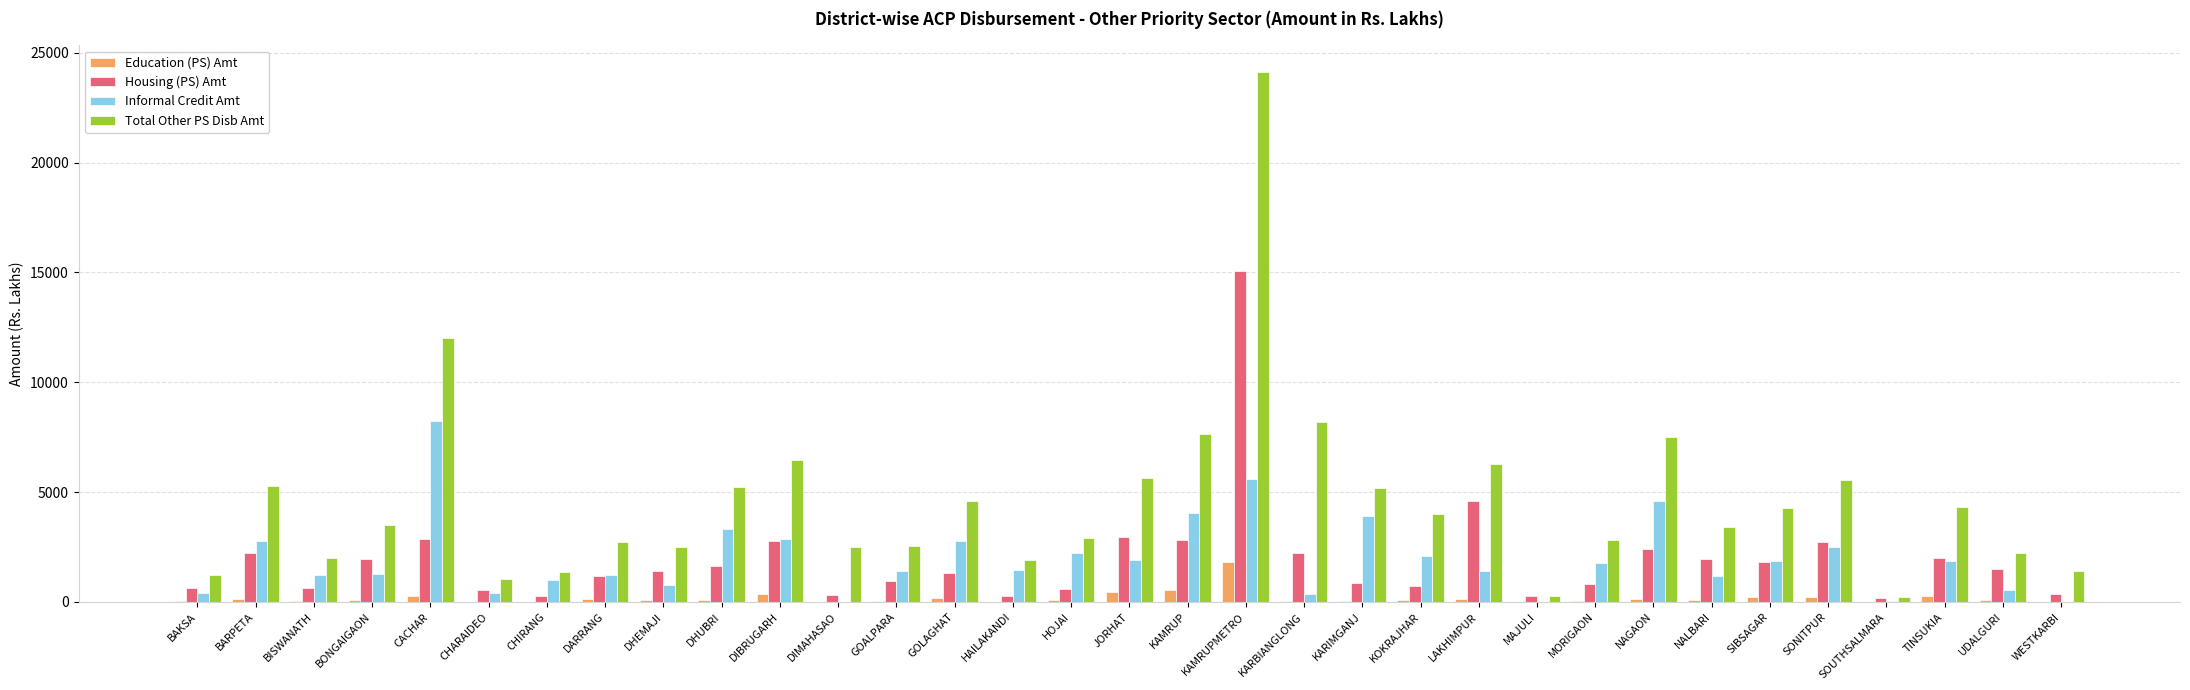

At which category is the sum across all series the highest?

KAMRUPMETRO